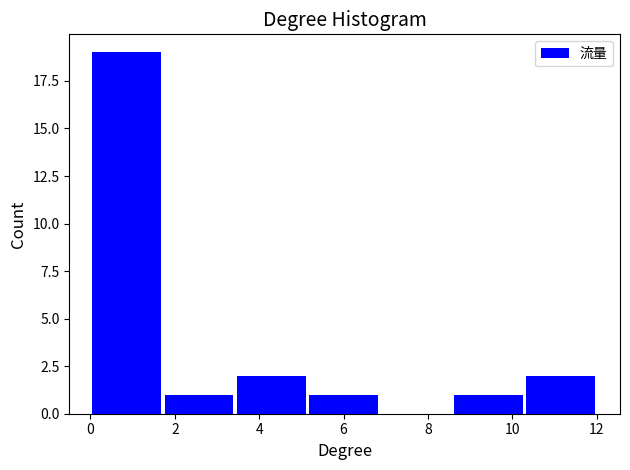

Reading left to right, transcribe this chart: for each bar, give the range it covers on the x-axis and its height. Neither the bar edges nor the heights are printed on the chart, so give them approximately, as read against the axes.

0.0 to 1.8: 19
1.8 to 3.4: 1
3.4 to 5.2: 2
5.2 to 6.8: 1
6.8 to 8.6: 0
8.6 to 10.2: 1
10.2 to 12.0: 2